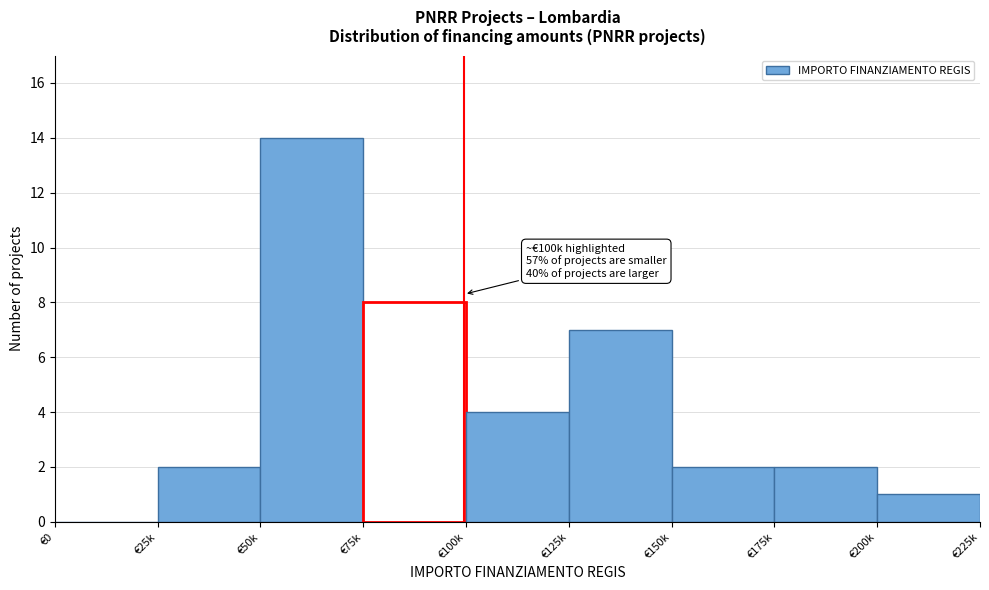

Reading left to right, list all the values displayed in this chart.

€0=0	€25k=2	€50k=14	€75k=8	€100k=4	€125k=7	€150k=2	€175k=2	€200k=1